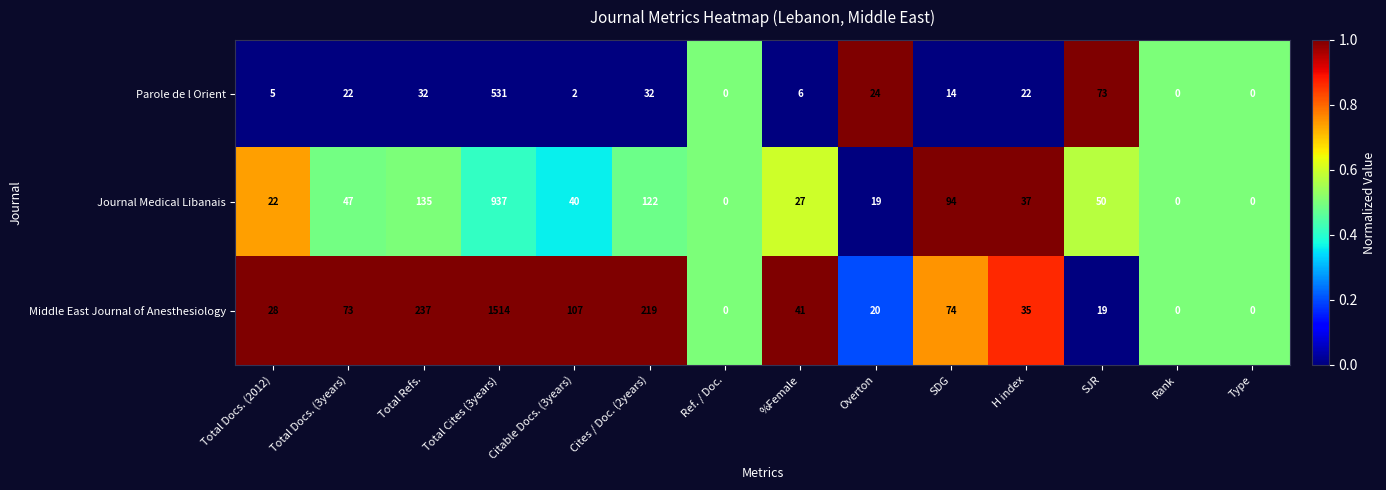

What is the approximate value of Middle East Journal of Anesthesiology at Total Docs. (2012)?

28